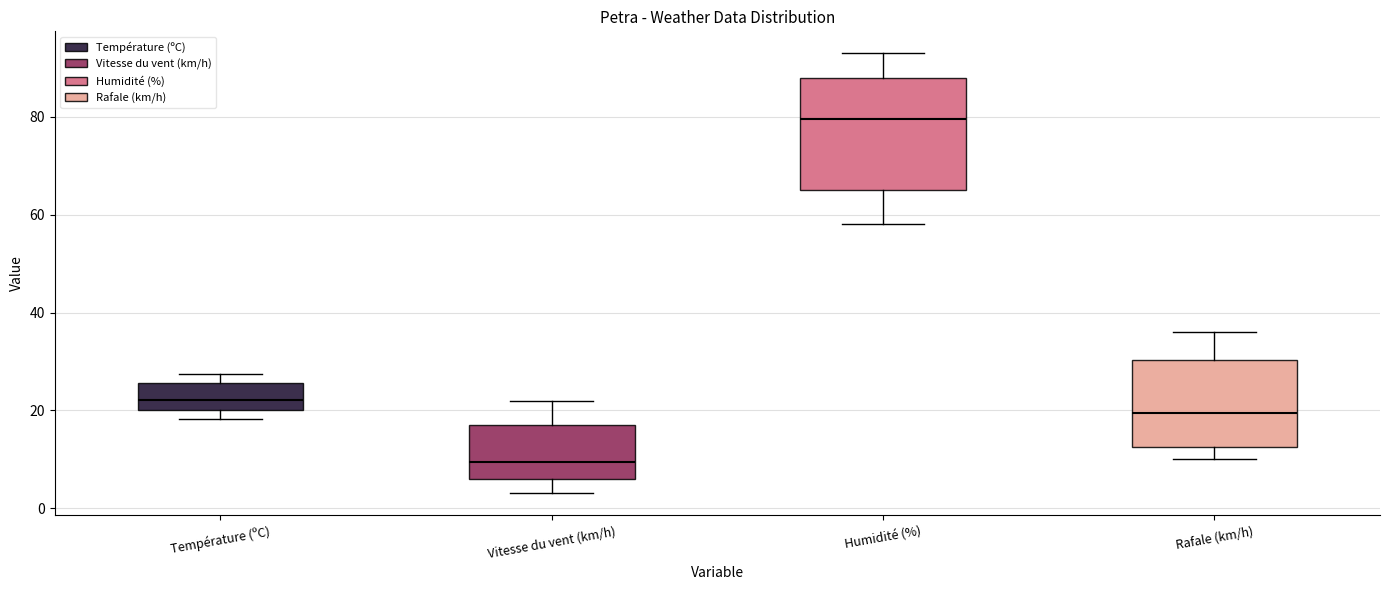

Reading left to right, transcribe this box plot: for each box, give where its median line is, the range the box spans, and where its two whiskers end, as read against the y-axis. The values are not printed on the chart, so give them approximately, as read against the axis.

Température (ºC): median 22, box 20 to 26, whiskers 18 to 28
Vitesse du vent (km/h): median 10, box 6 to 18, whiskers 4 to 22
Humidité (%): median 80, box 66 to 88, whiskers 58 to 94
Rafale (km/h): median 20, box 12 to 30, whiskers 10 to 36